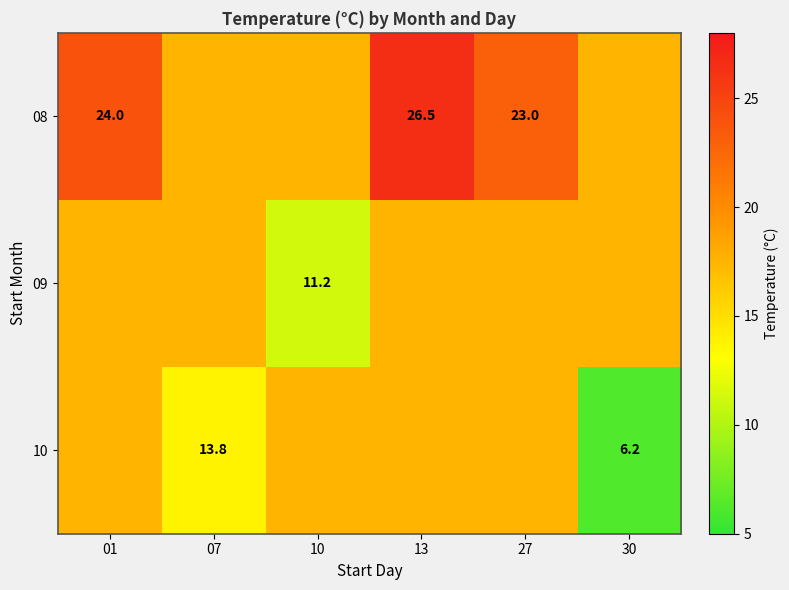

What is the sum of all 09 values?

98.4